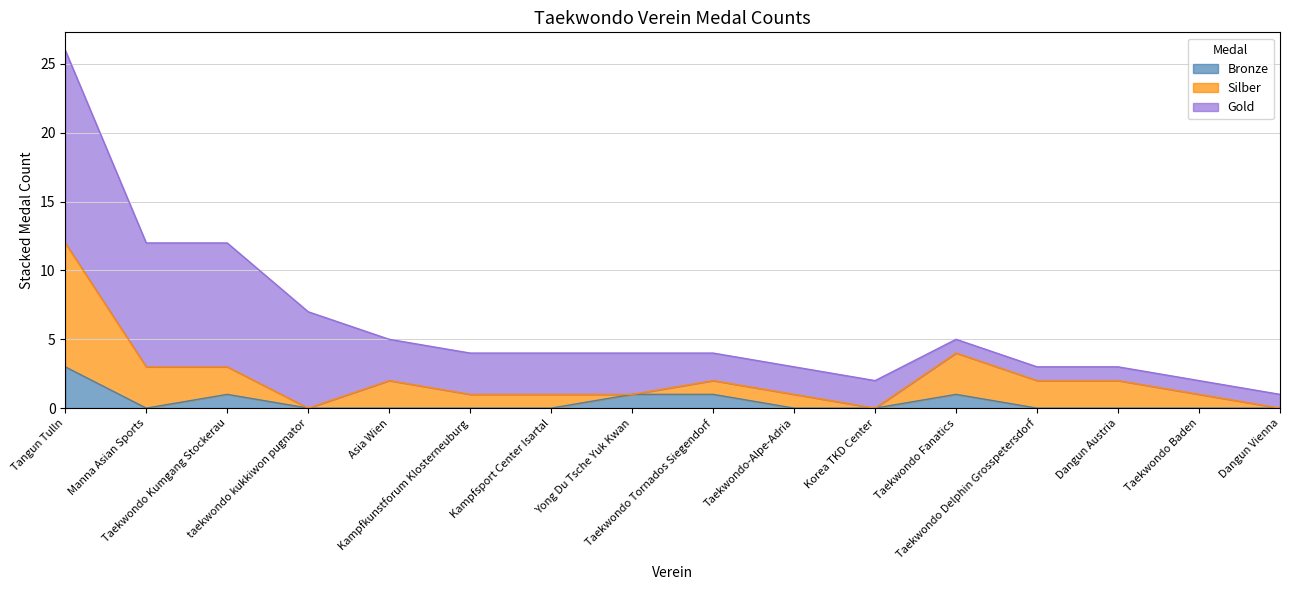

What is the maximum value for Bronze?

3